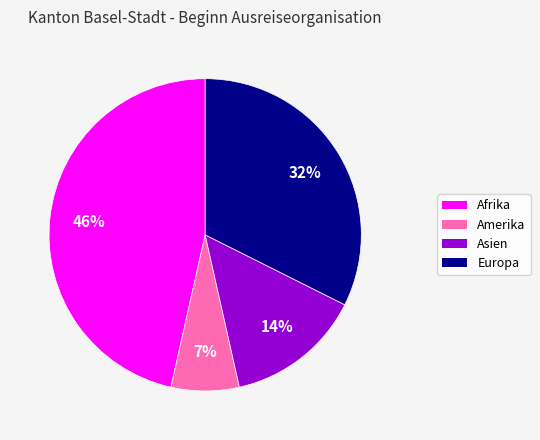

What is the ratio of the value at Asien to the value at Afrika?

0.3